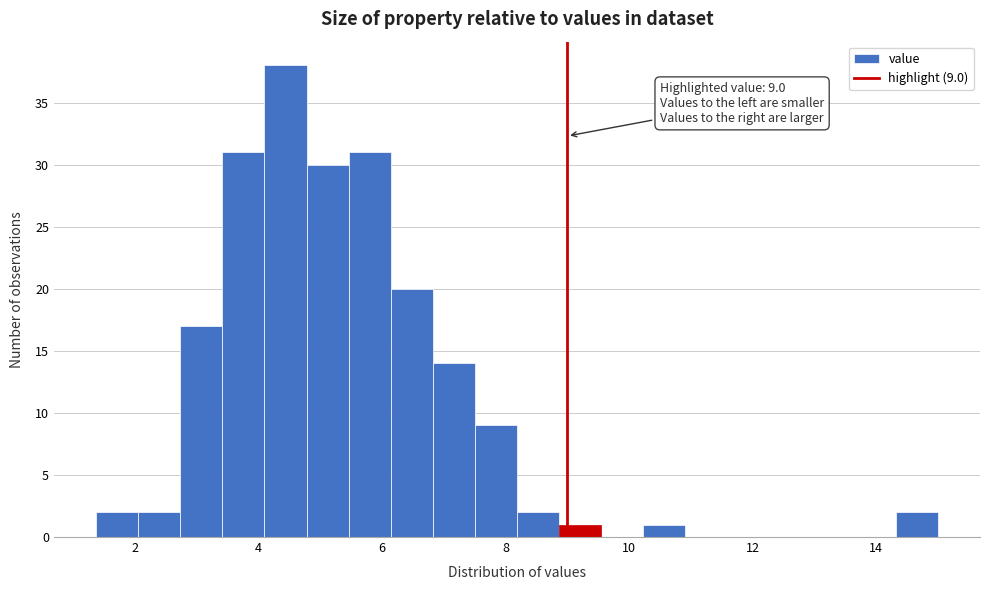

Around what value on the x-axis is the tallest bar? Give the approximate position of its centre, as read against the axis.

4.4